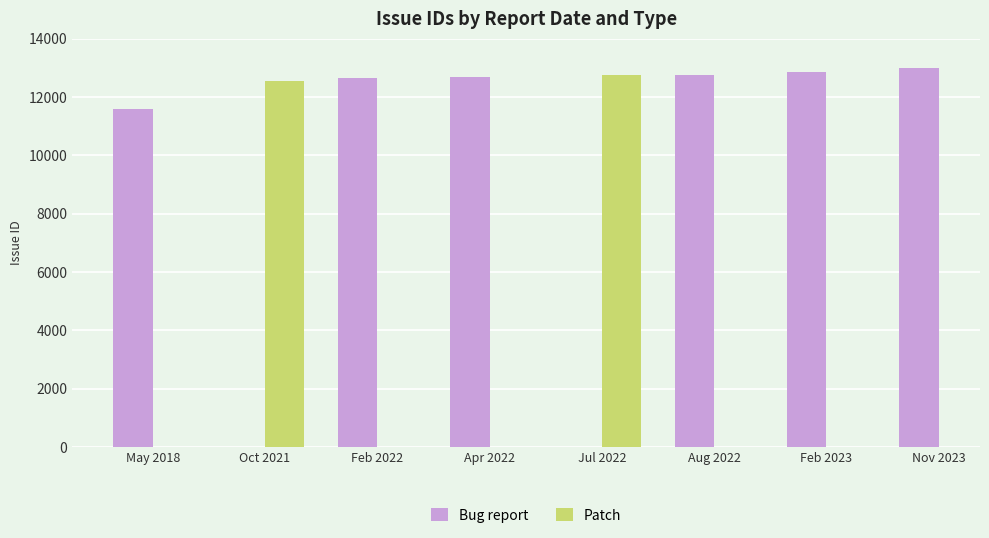

What is the sum of all Bug report values?

75586